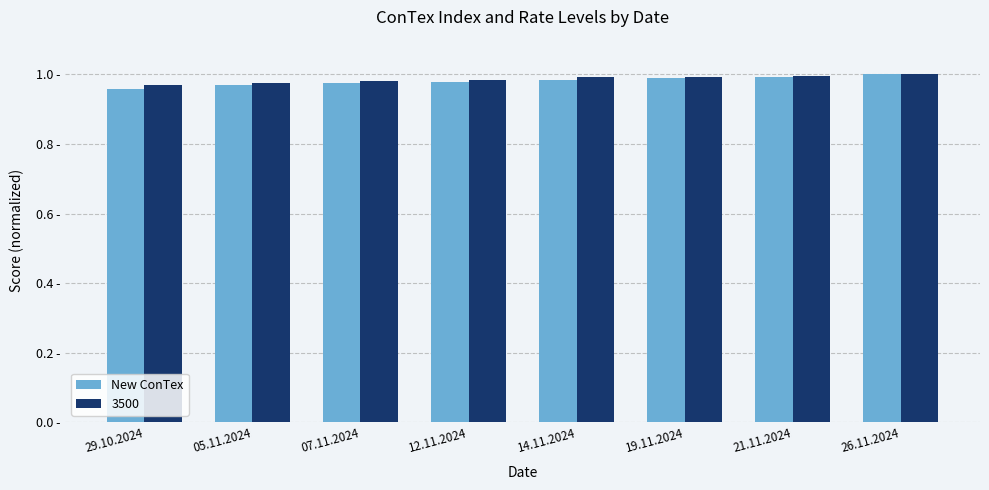

What is the smallest value displayed?

1.0